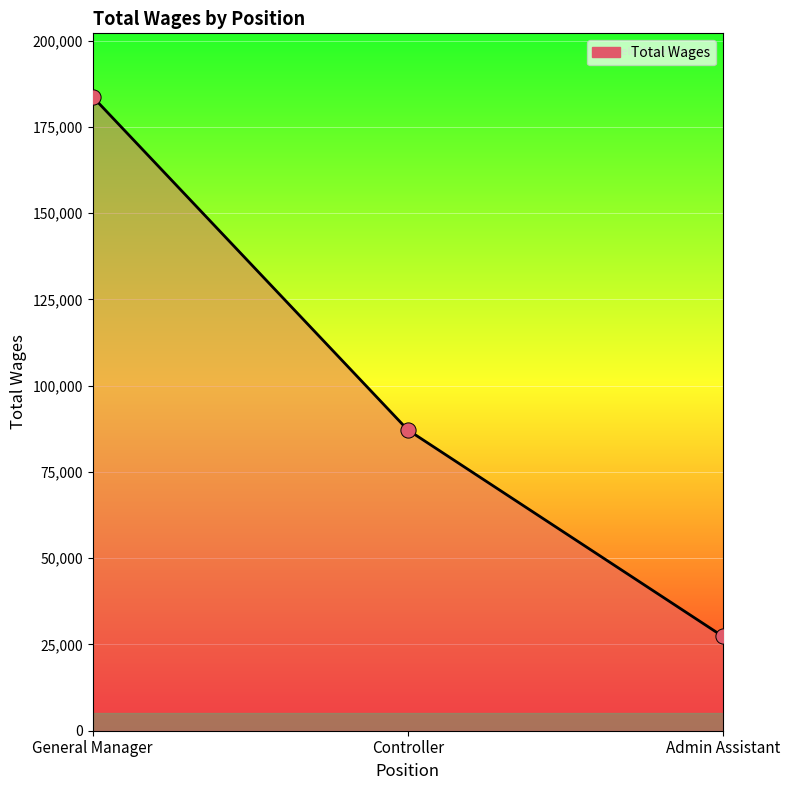

What is the change in value from General Manager to Controller?

-96531